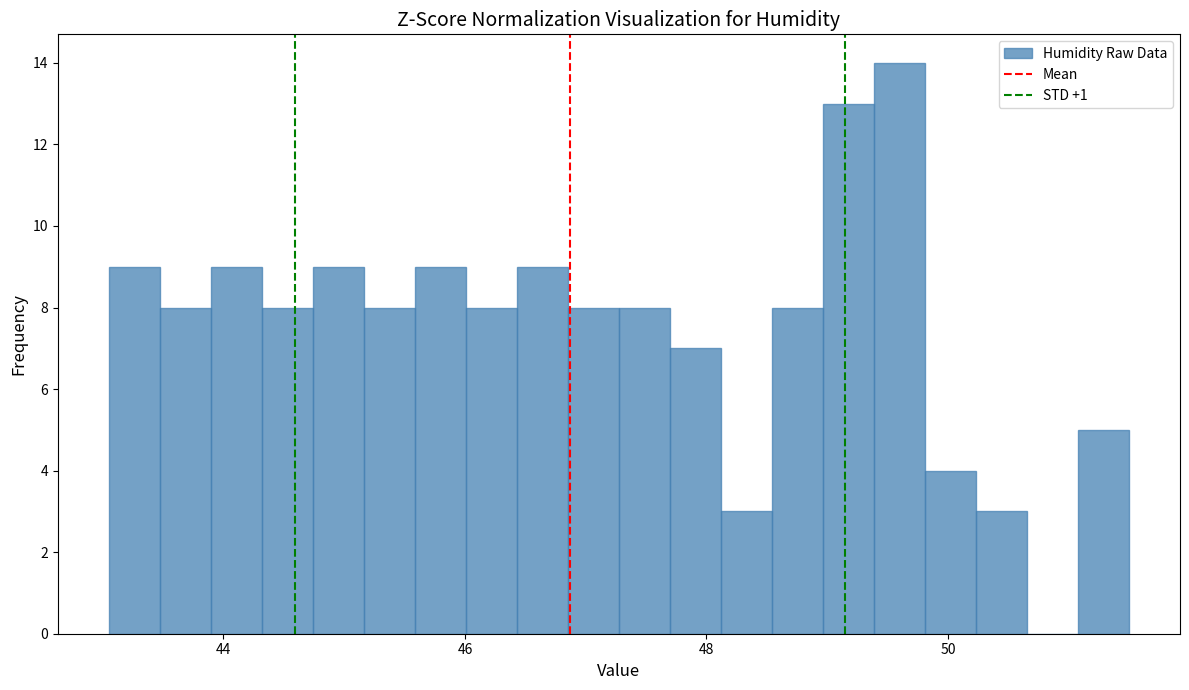

Read against the x-axis, roughly where is the centre of the tallest bar?

49.6